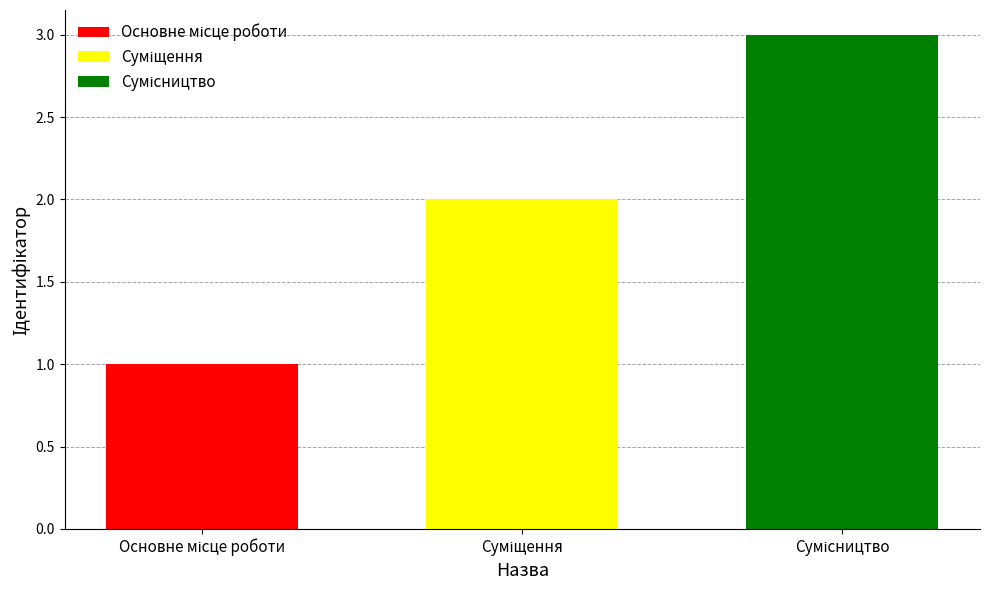

Count the number of categories in the chart.

3